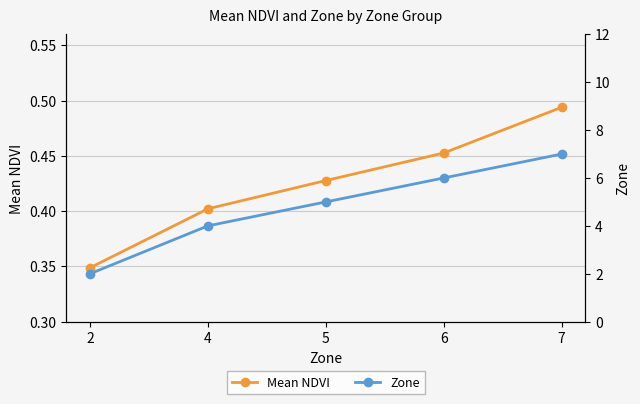

What is the total value across all series at 6?

6.5